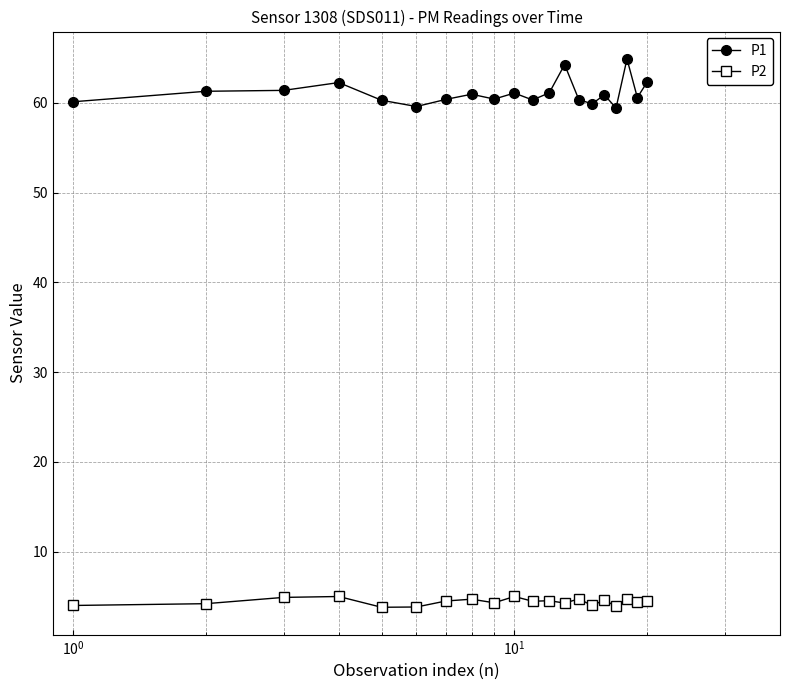

True or false: P2 and P1 cross at least once.

False